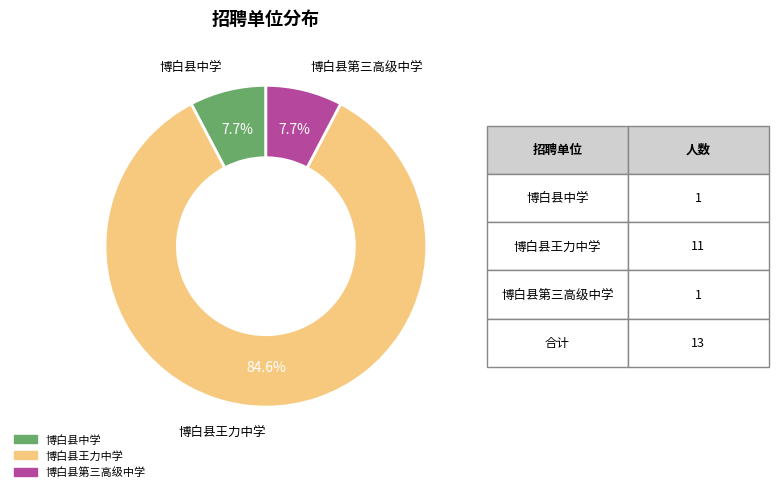

Is there any slice that represents more than half of the pie?

Yes